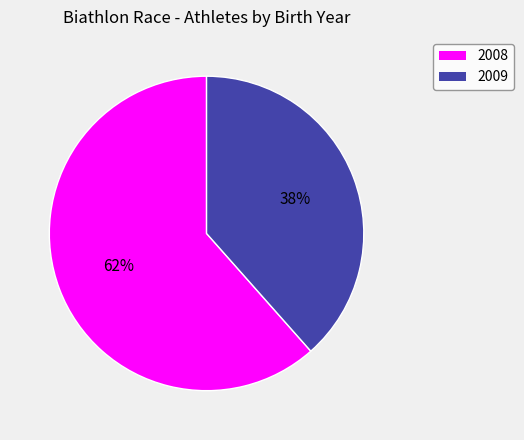

To the nearest percent, what is the combined percentage of 2008 and 2009?

100%